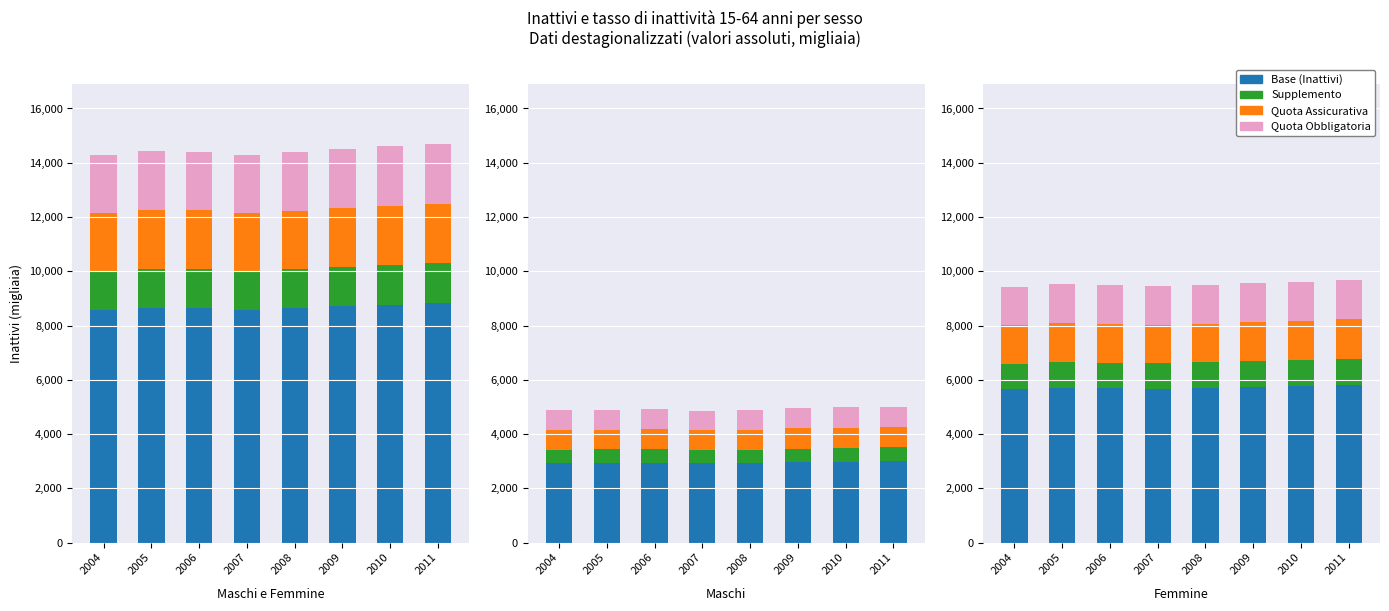

What is the approximate value of Quota obbligatoria at 2008?

1425.0